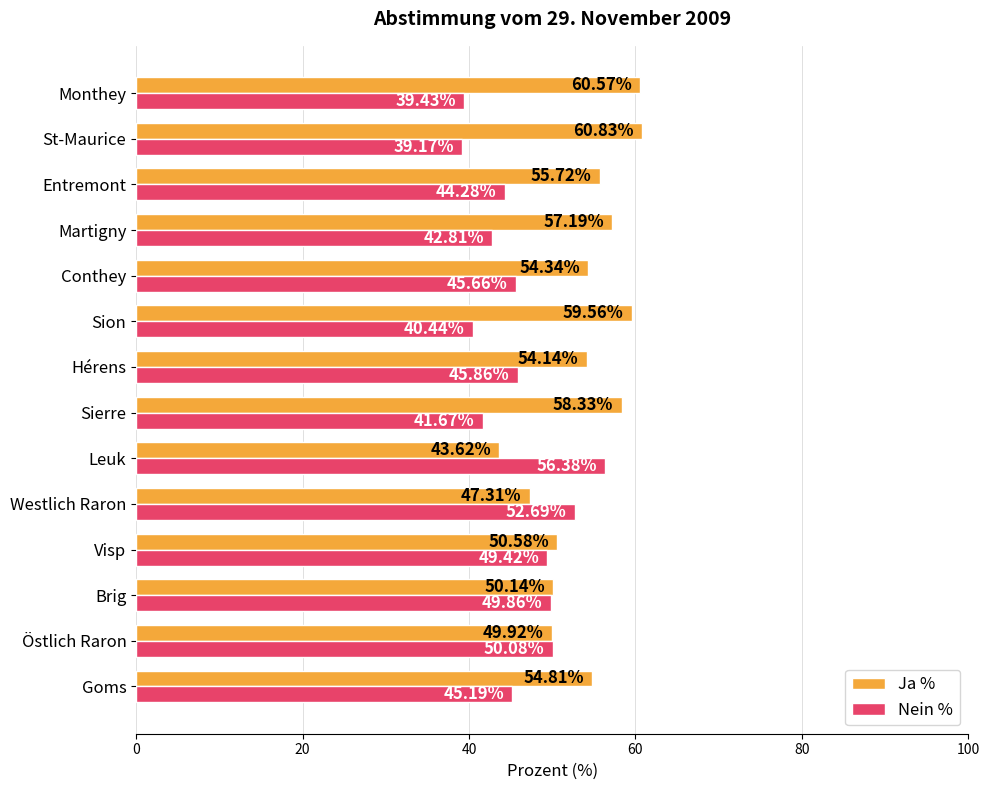

What is the difference between the highest and lowest values at Sierre?

16.7